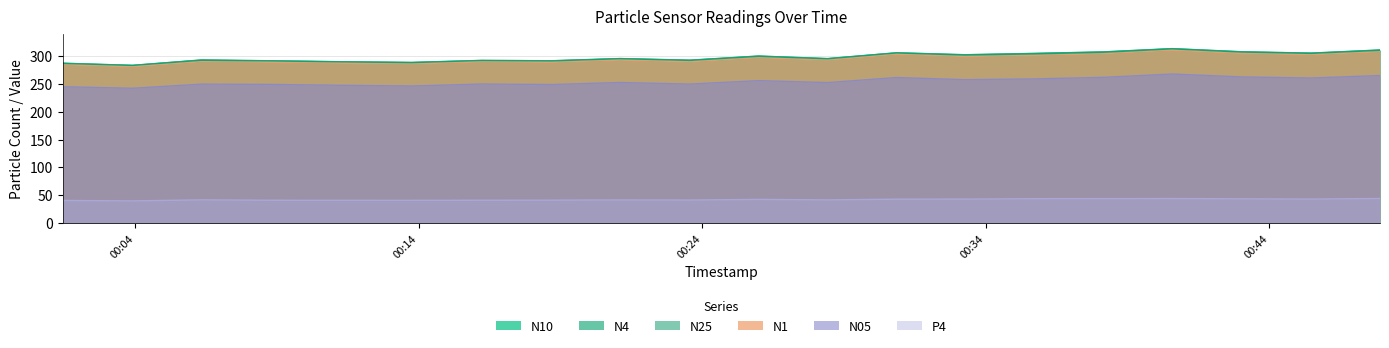

How many lines are shown in the chart?

6